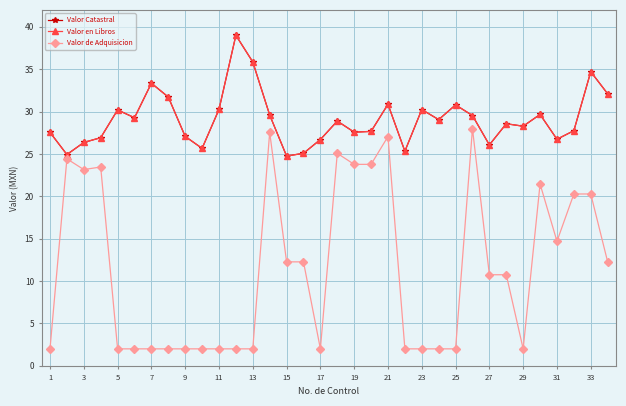

Is this an area chart (filled region under the line)?

No